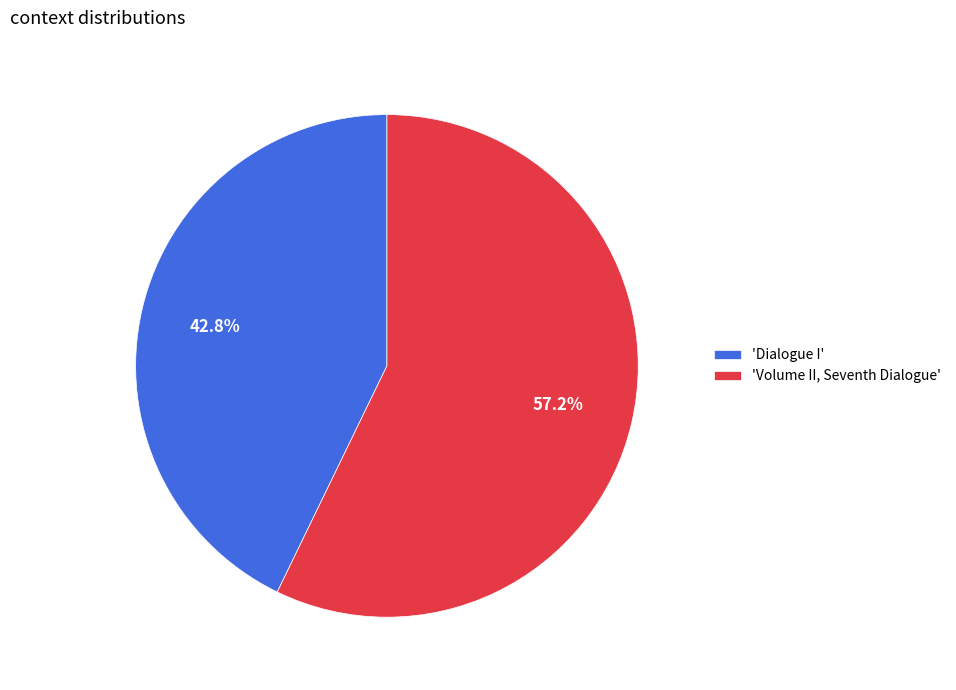

Do 'Volume II, Seventh Dialogue' and 'Dialogue I' together represent more than half of the pie?

Yes